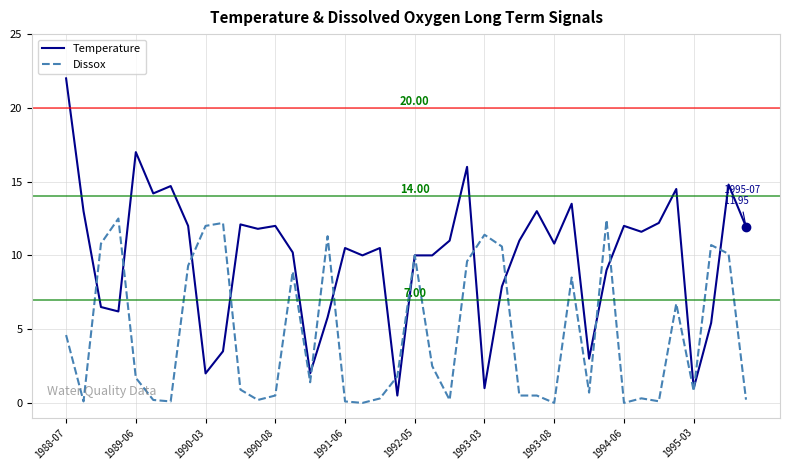

List the series in order of their overall mean, highest first.

Temperature, Dissox